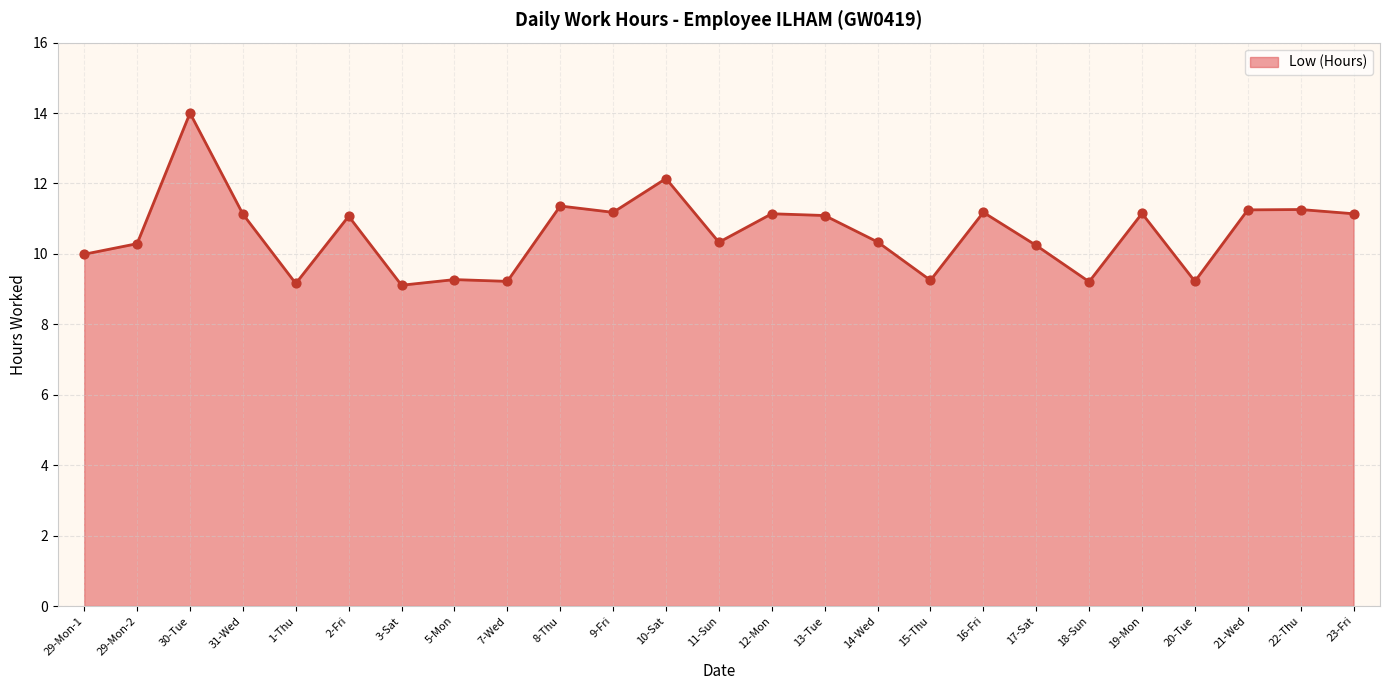

Approximately how many times larger is the value at 11-Sun compared to 19-Mon?

0.9